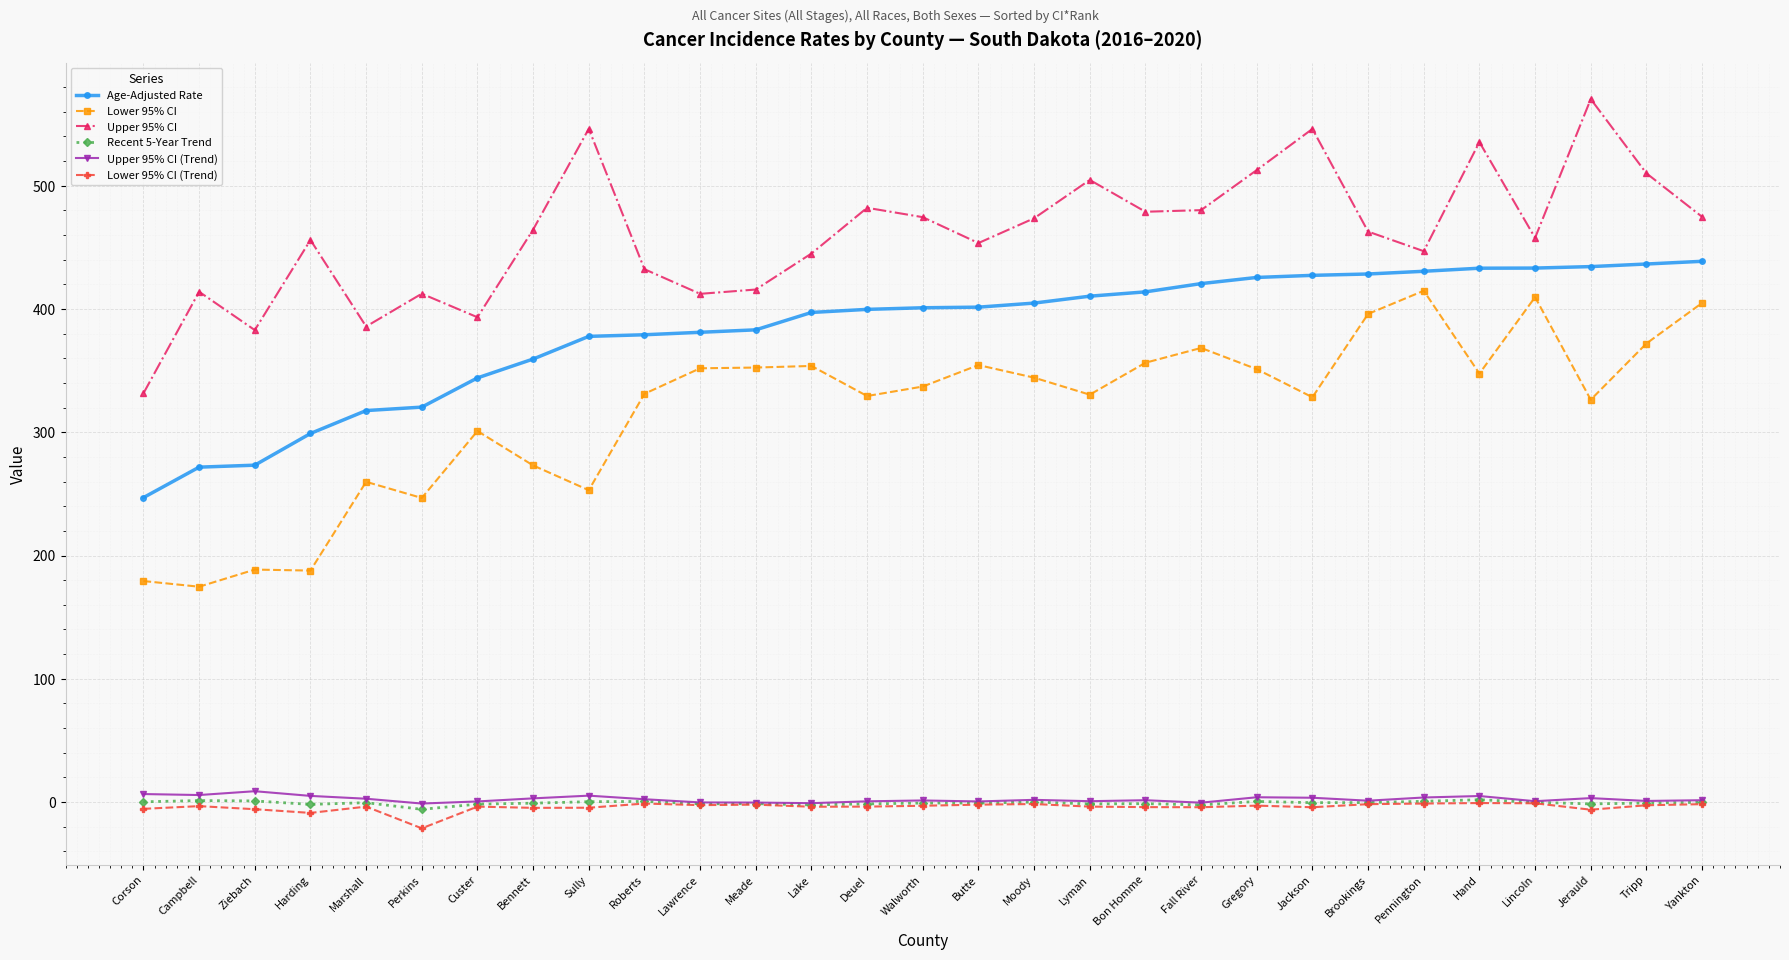

True or false: Upper 95% CI and Recent 5-Year Trend intersect in this chart.

False